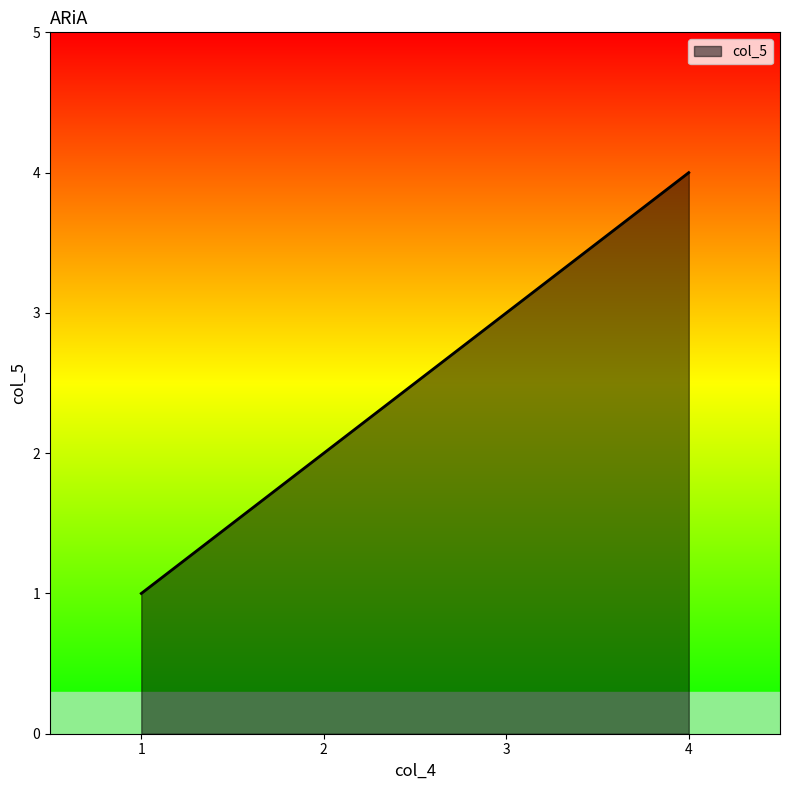

What is the sum of all values?

10